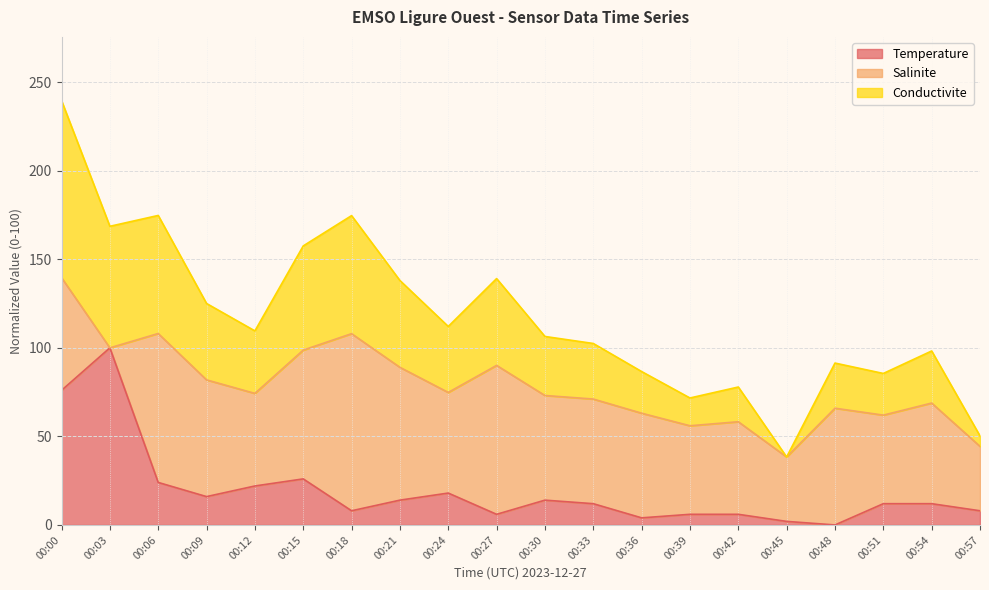

What is the highest value of the Temperature series?

100.0